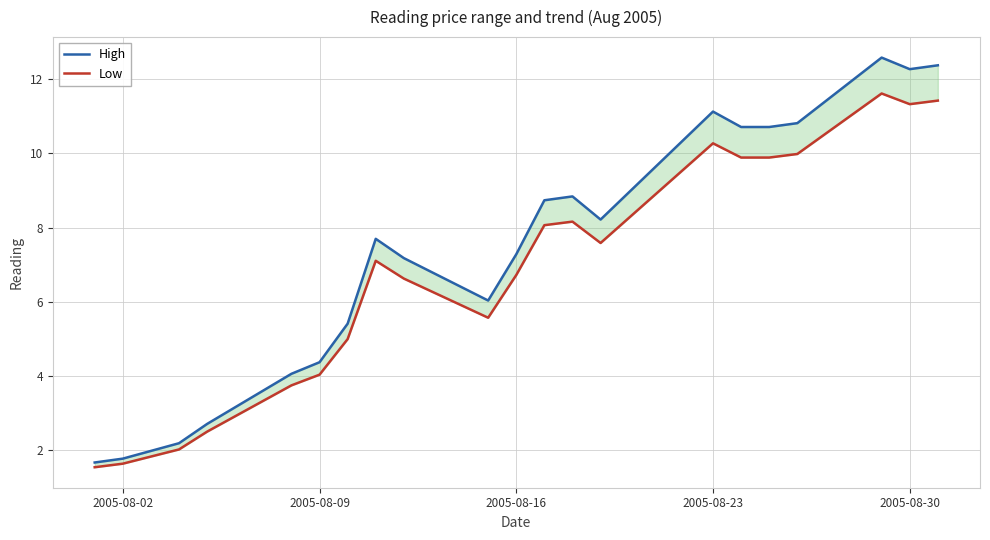

How many interior local peaks does the Low series have?

4